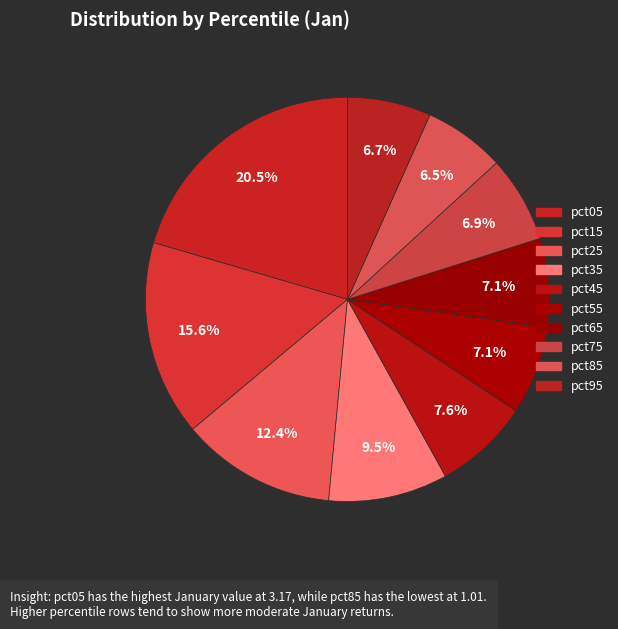

Which slice is the largest?

pct05